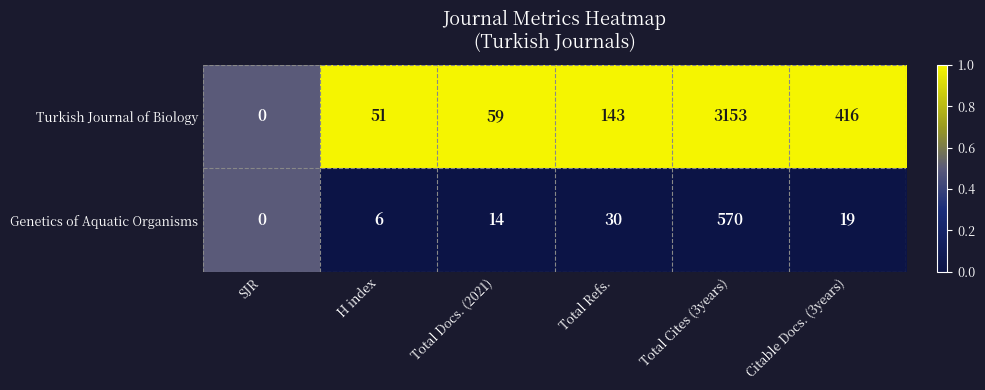

How many positive values does the Turkish Journal of Biology series have?

5